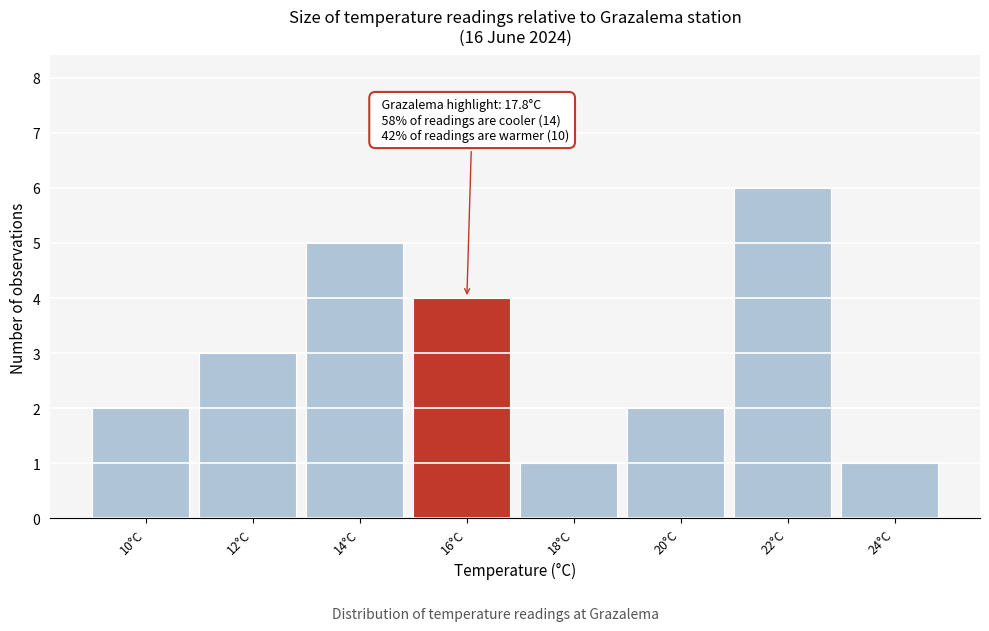

Reading left to right, extract all data points from this chart.

10°C=2	12°C=3	14°C=5	16°C=4	18°C=1	20°C=2	22°C=6	24°C=1